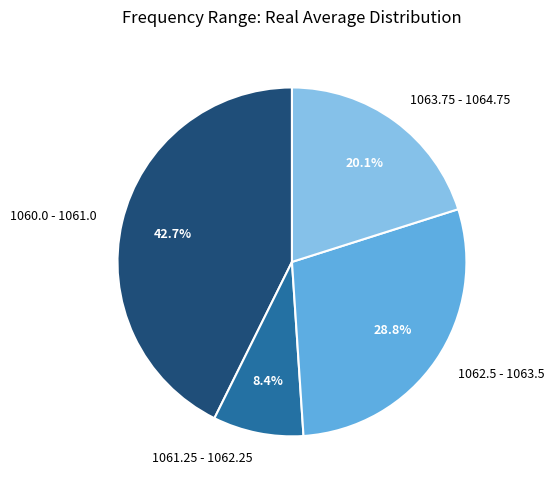

What is the largest slice in the pie chart?

1060.0 - 1061.0